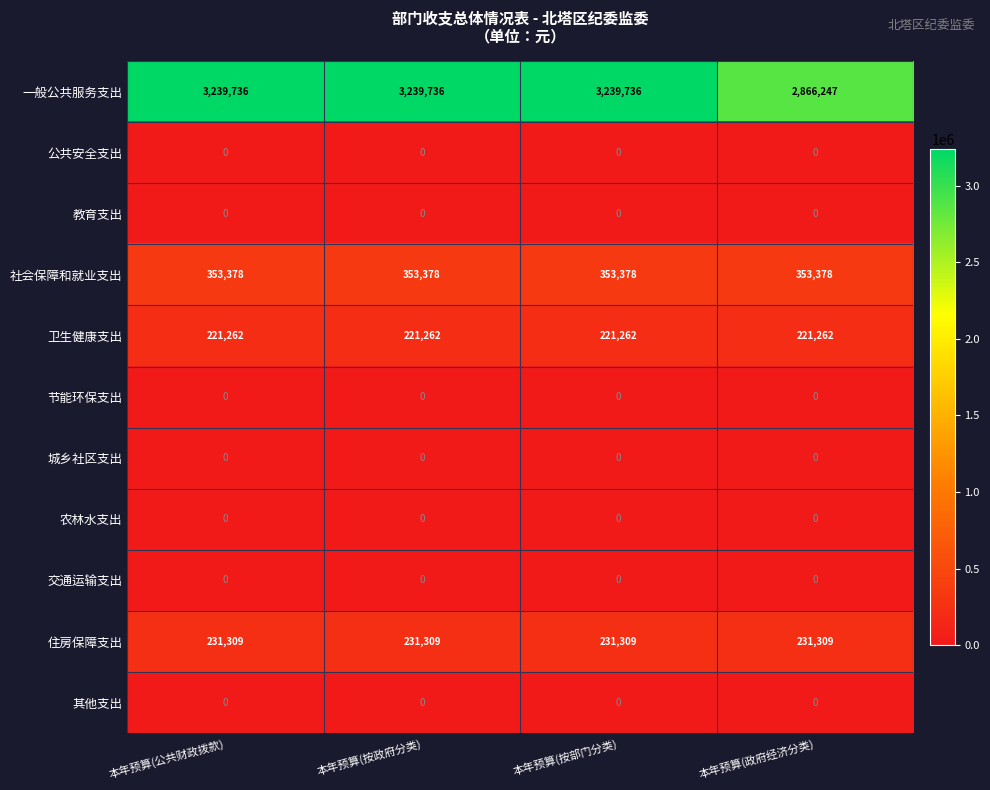

Is it true that 一般公共服务支出 equals 4836374 at 本年预算(公共财政拨款)?

False